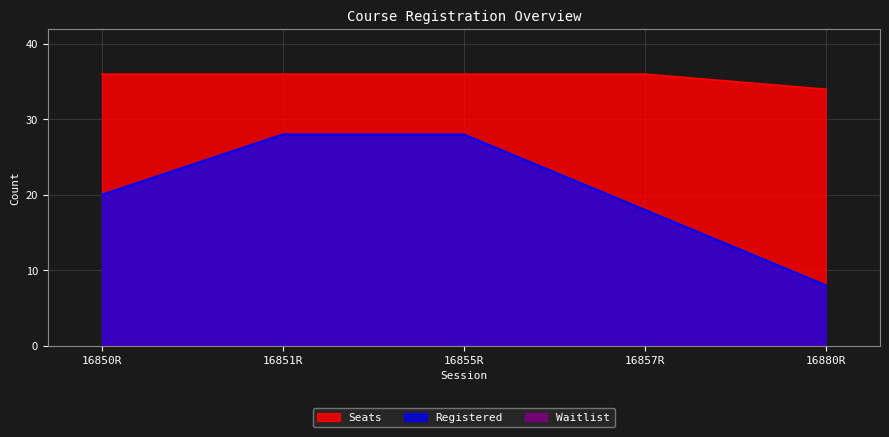

What is the total value across all series at 16857R?

54